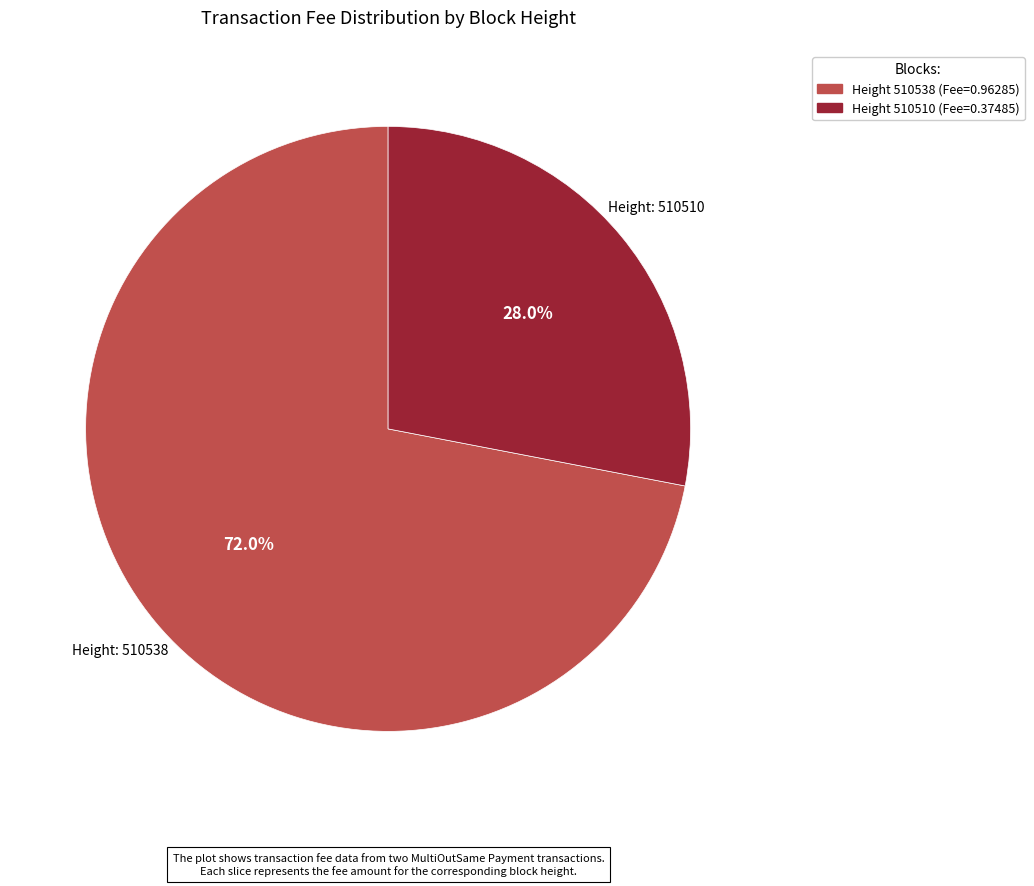

How many segments does this pie chart have?

2